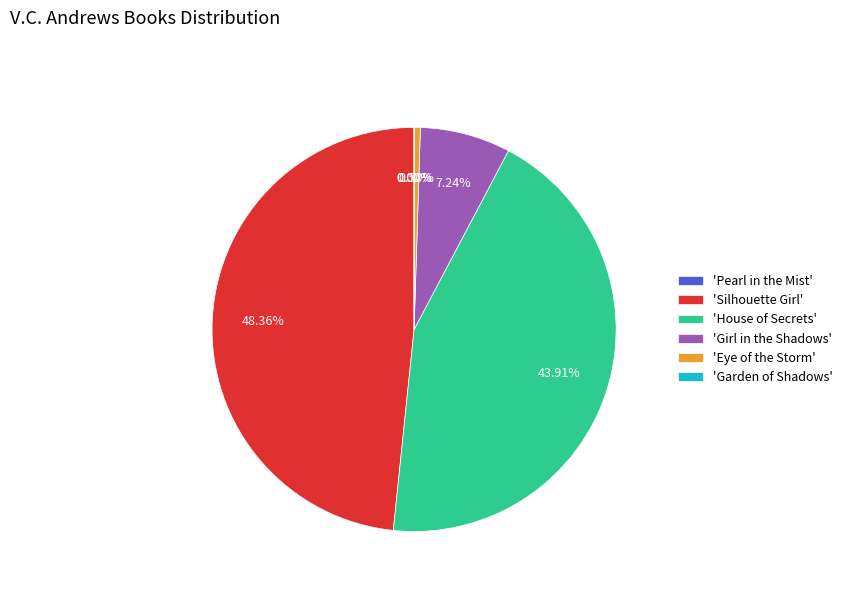

To the nearest percent, what is the average slice percentage?

17%